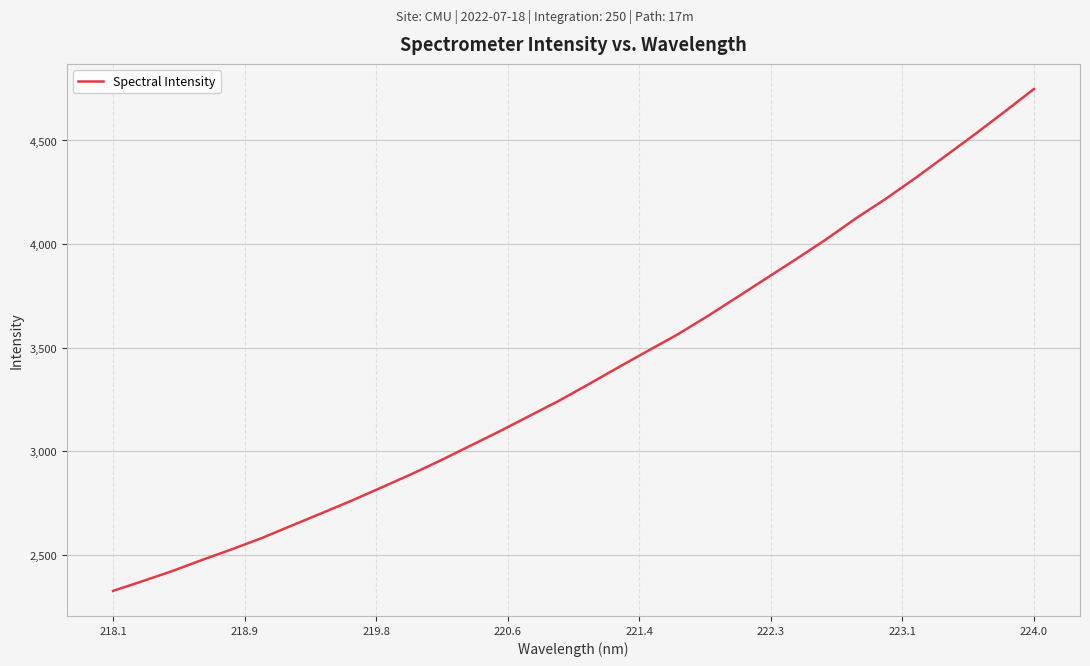

What is the difference between the maximum and minimum values?

2421.9